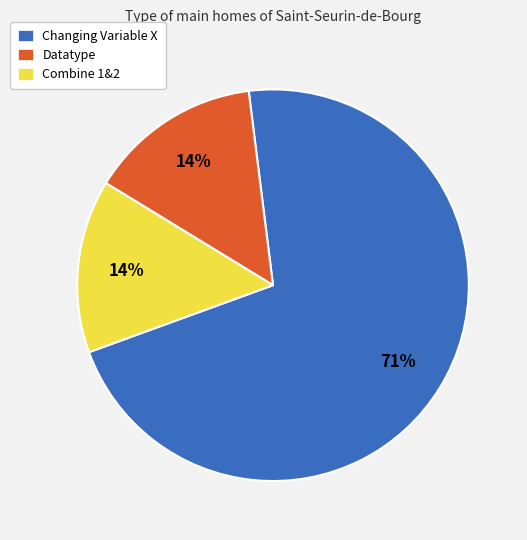

Which slice is the largest?

Changing Variable X